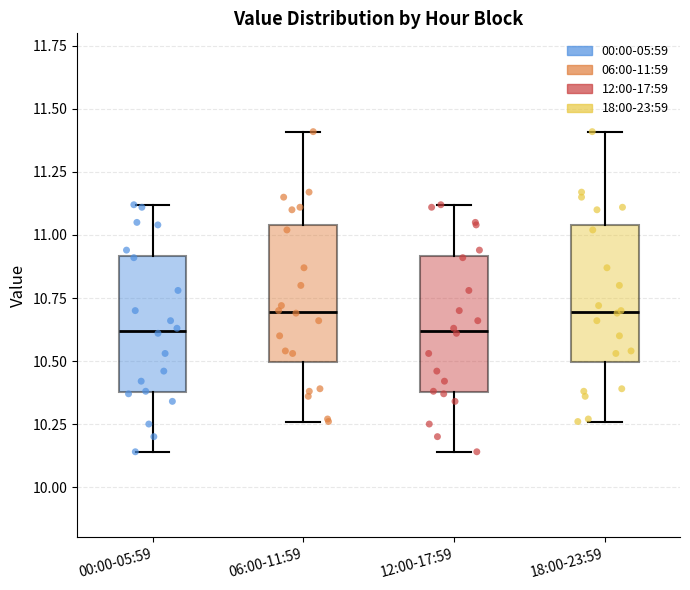

Where does the upper whisker of the box for 06:00-11:59 end on the y-axis? The values are not printed on the chart, so give them approximately, as read against the axis.

11.40